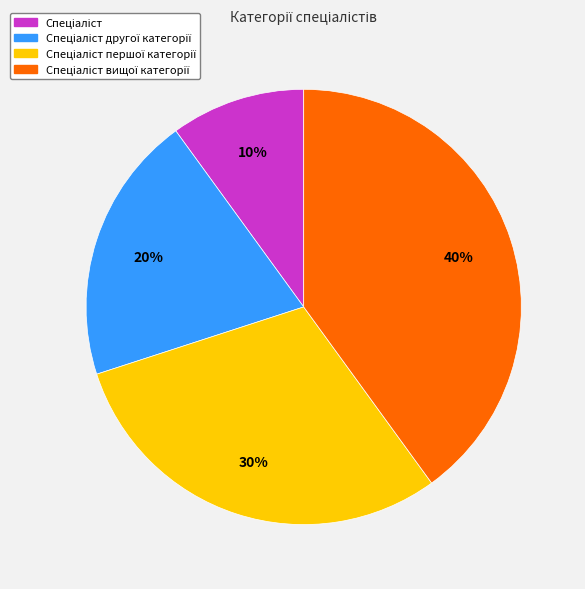

To the nearest percent, what is the average slice percentage?

25%